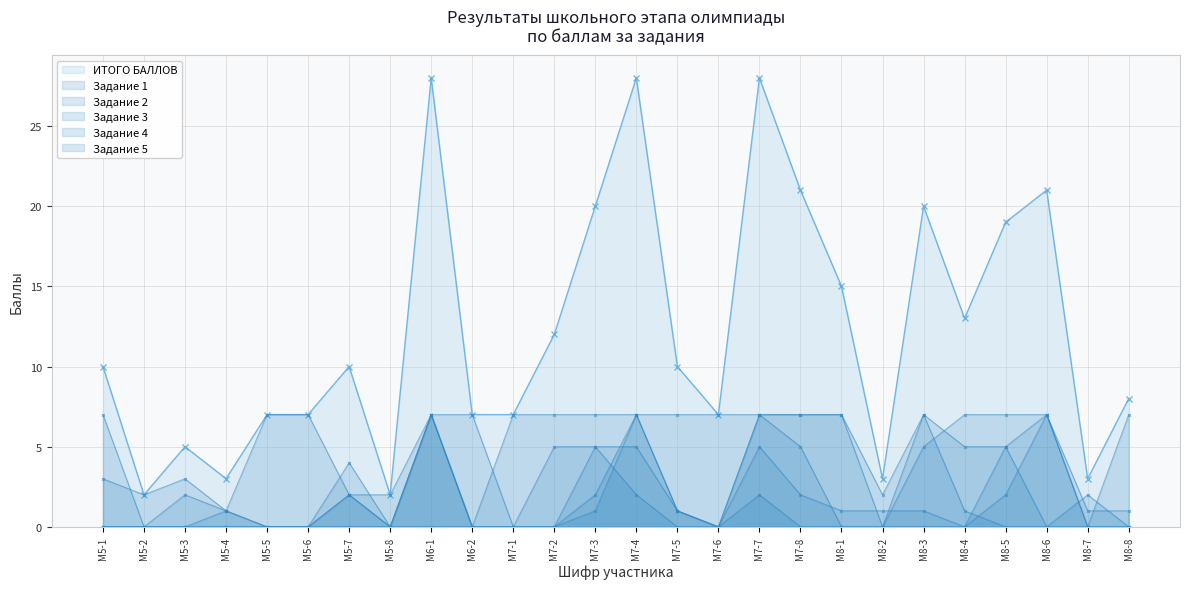

At which label does Задание 4 first exceed 1?

М5-7